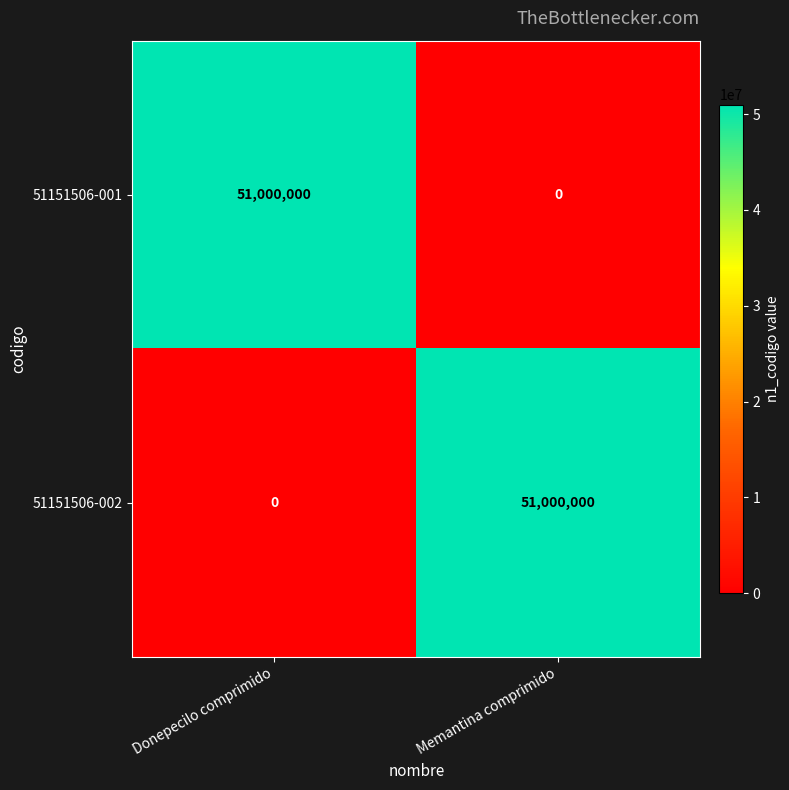

At Donepecilo comprimido, list the series in order from largest to smallest.

51151506-001, 51151506-002